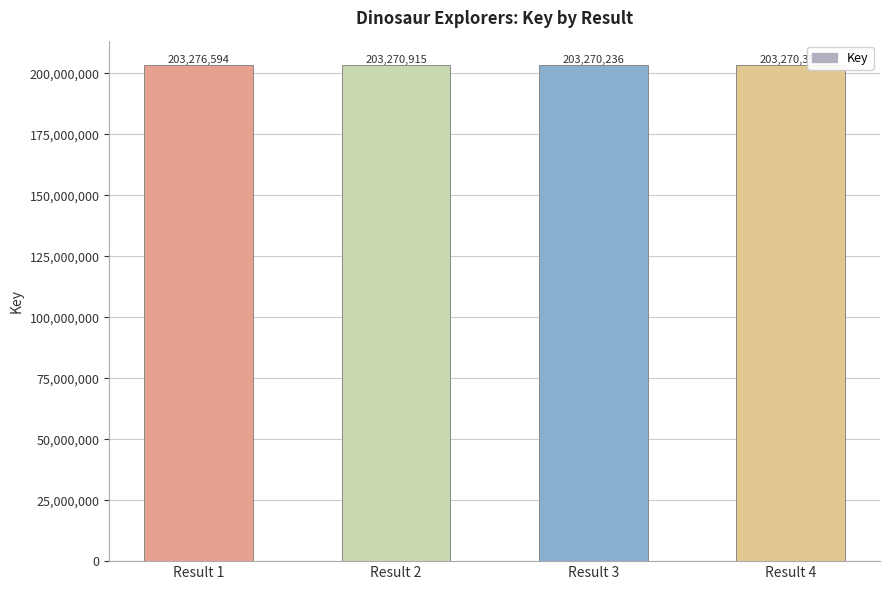

What is the smallest value displayed?

203270236